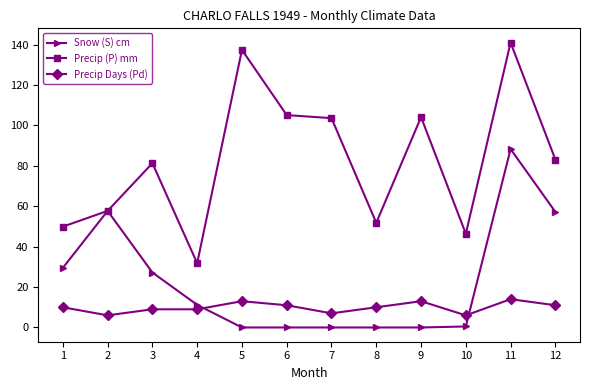

What is the spread (max minus min) of values at 9?

104.1